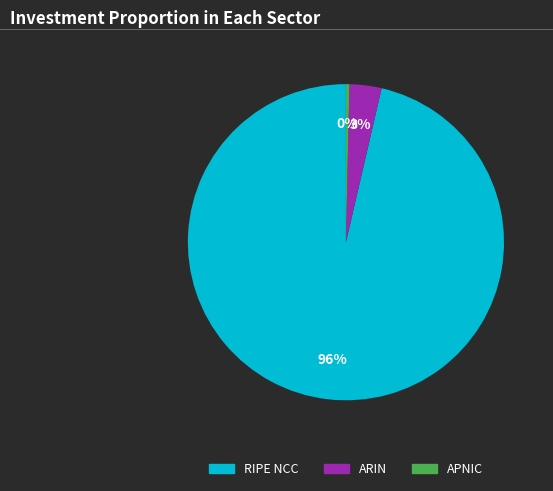

To the nearest percent, what portion does ARIN represent?

3%